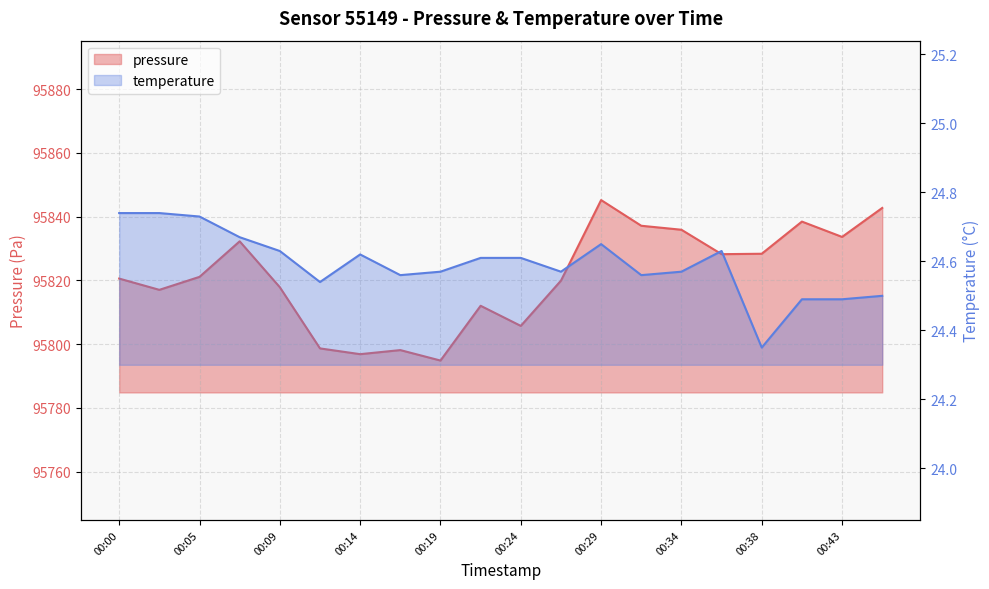

What is the total value across all series at 00:17?

95822.7